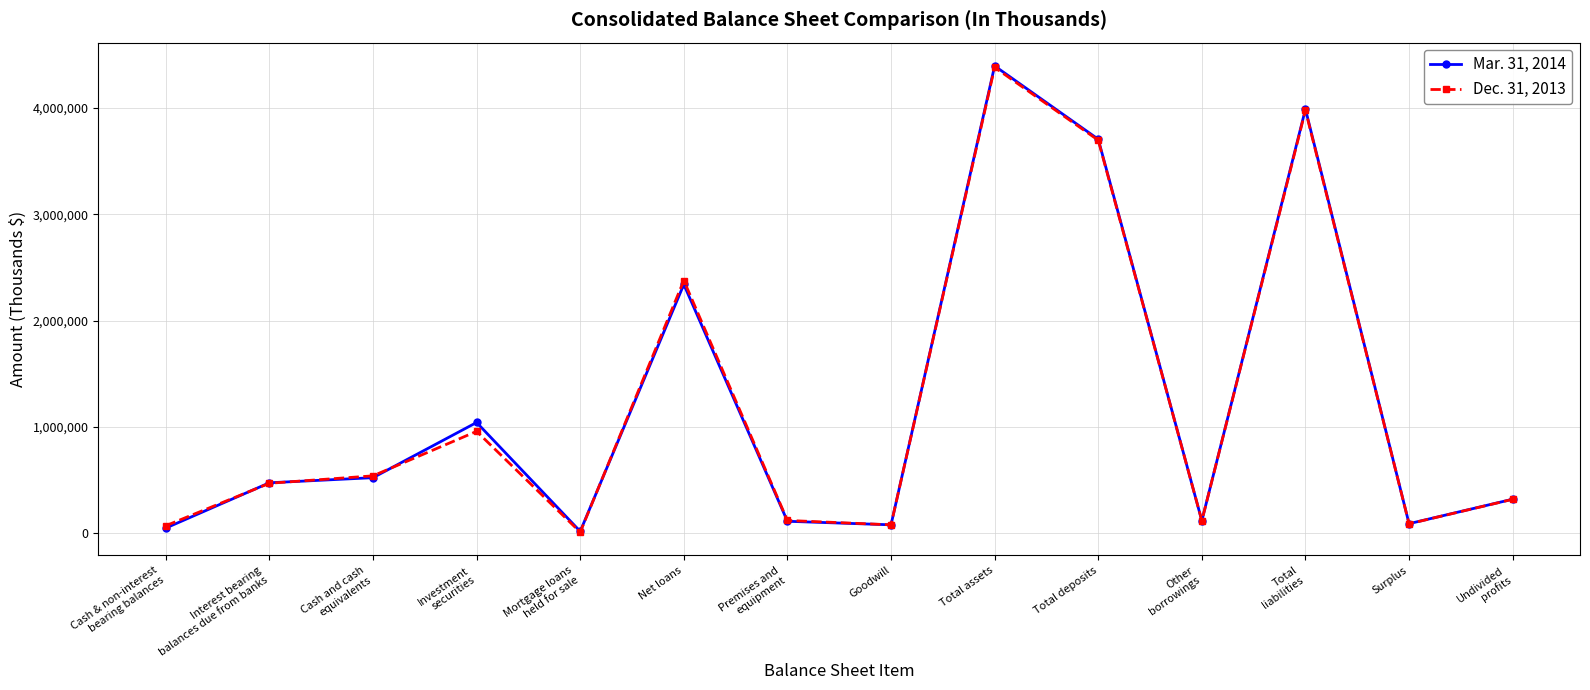

Which category has the highest value in the Mar. 31, 2014 series?

Total assets